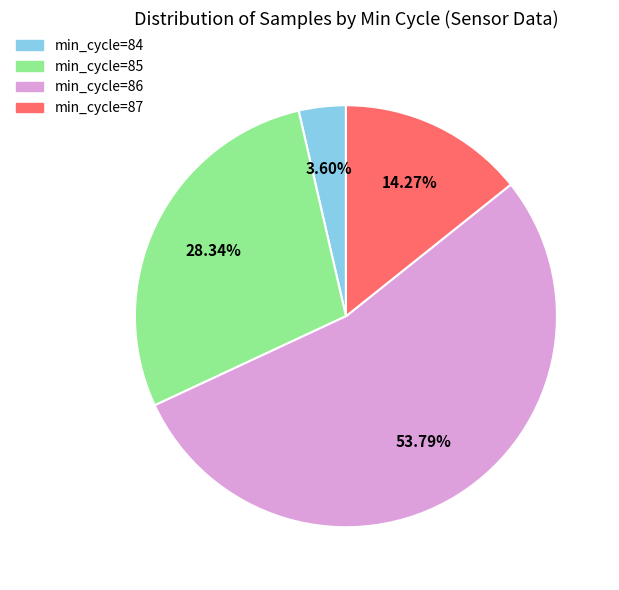

Is there a majority slice in this chart?

Yes